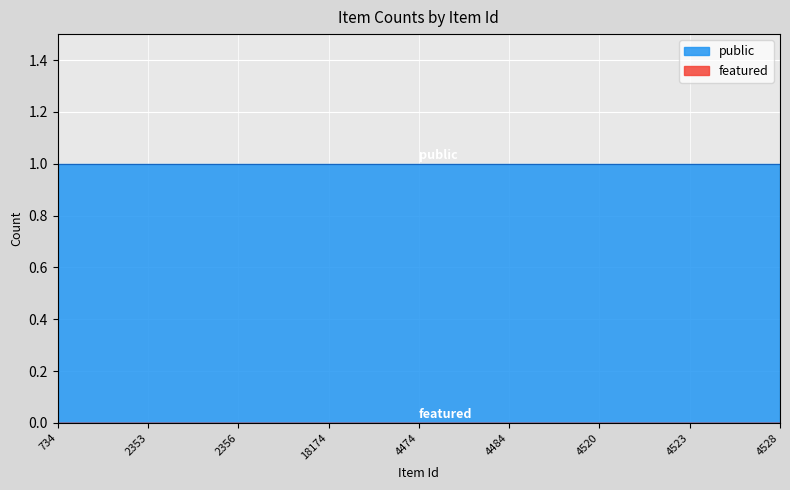

Is the value of featured at 734 greater than the value of public at 2035?

No